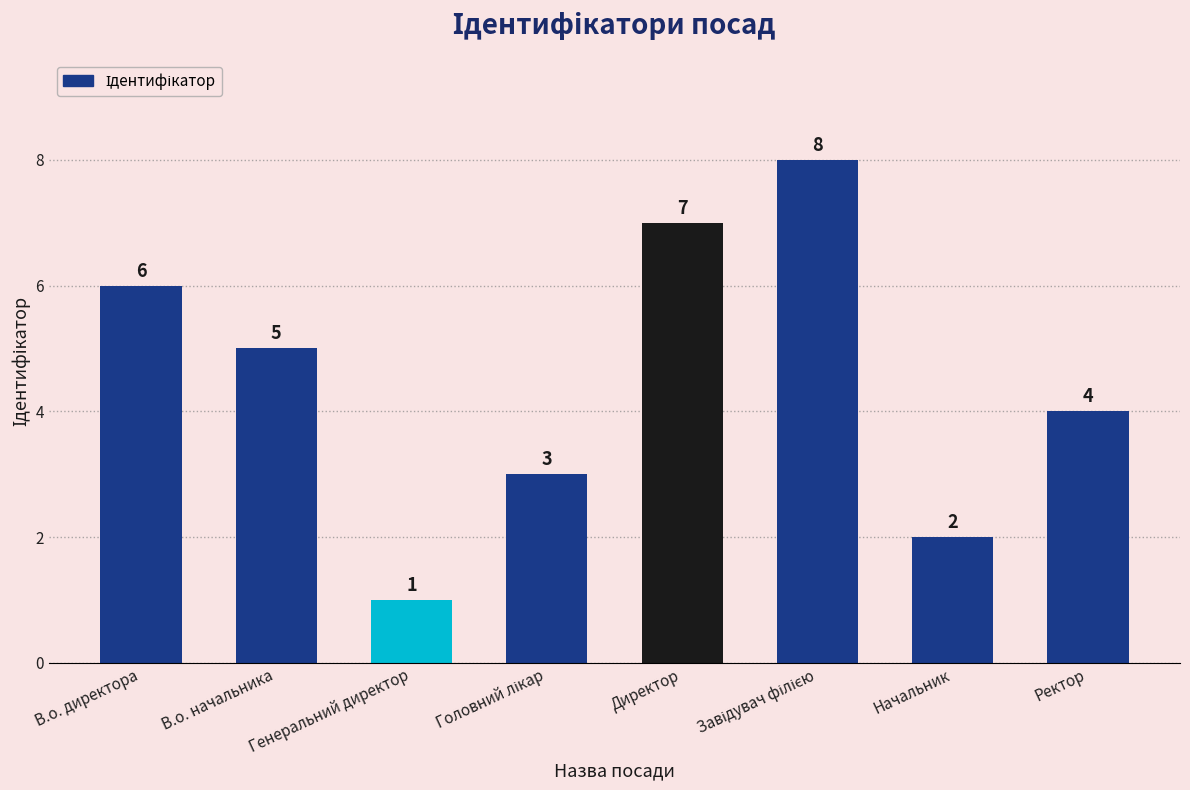

What is the label of the 7th bar from the right?

В.о. начальника